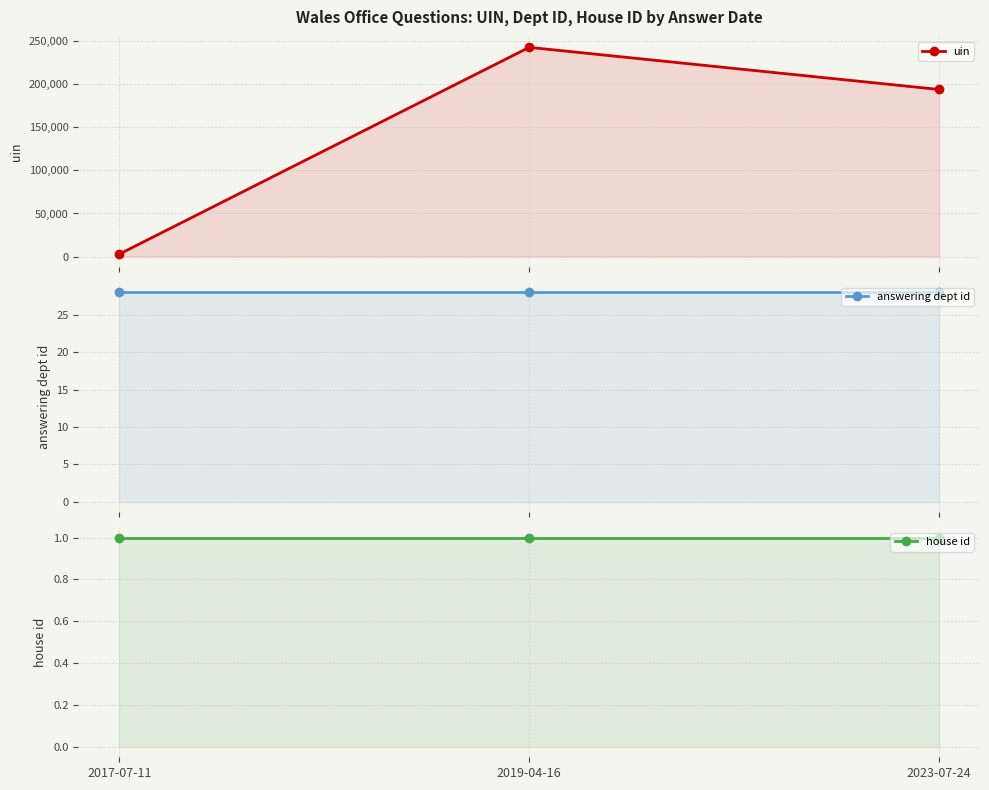

What is the value of the answering dept id point at the 1st from the left?

28